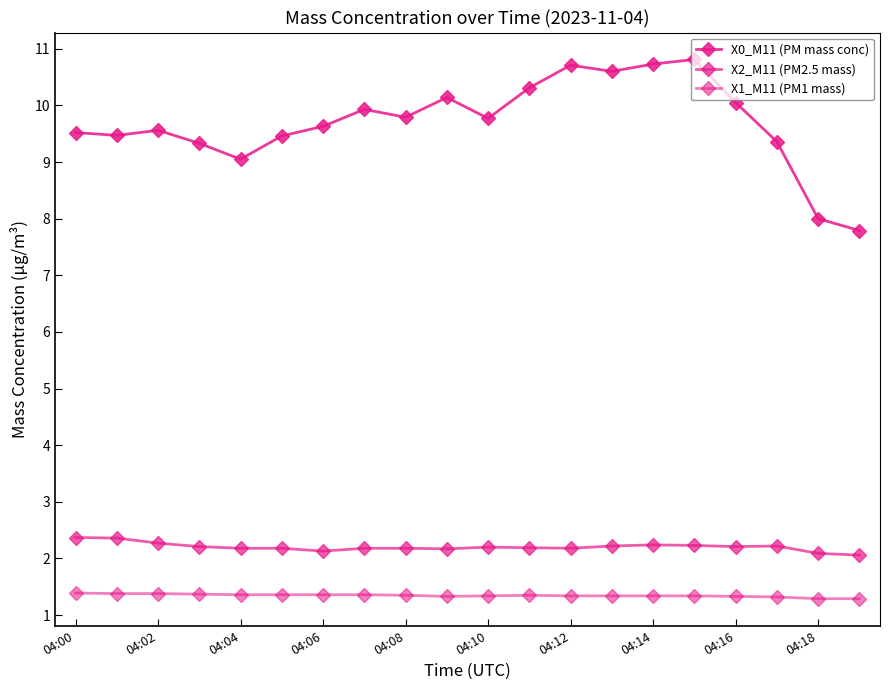

True or false: X2_M11 (PM2.5 mass) and X1_M11 (PM1 mass) intersect in this chart.

False